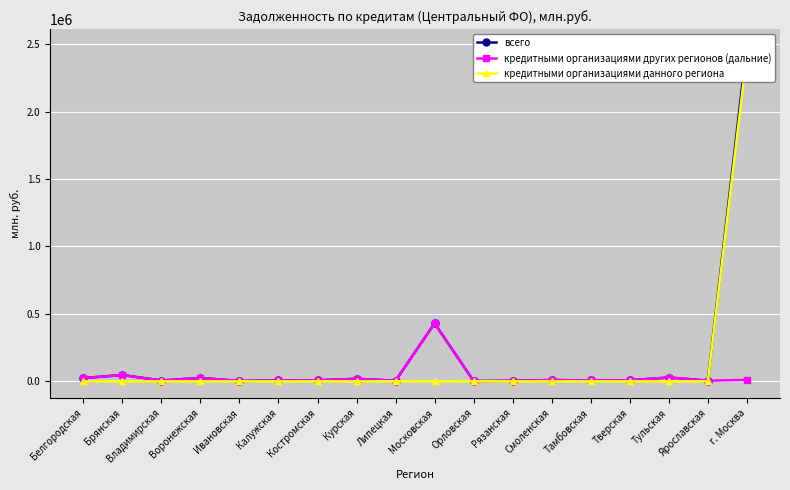

The value of кредитными организациями данного региона at Тамбовская is 1271140. True or false?

False